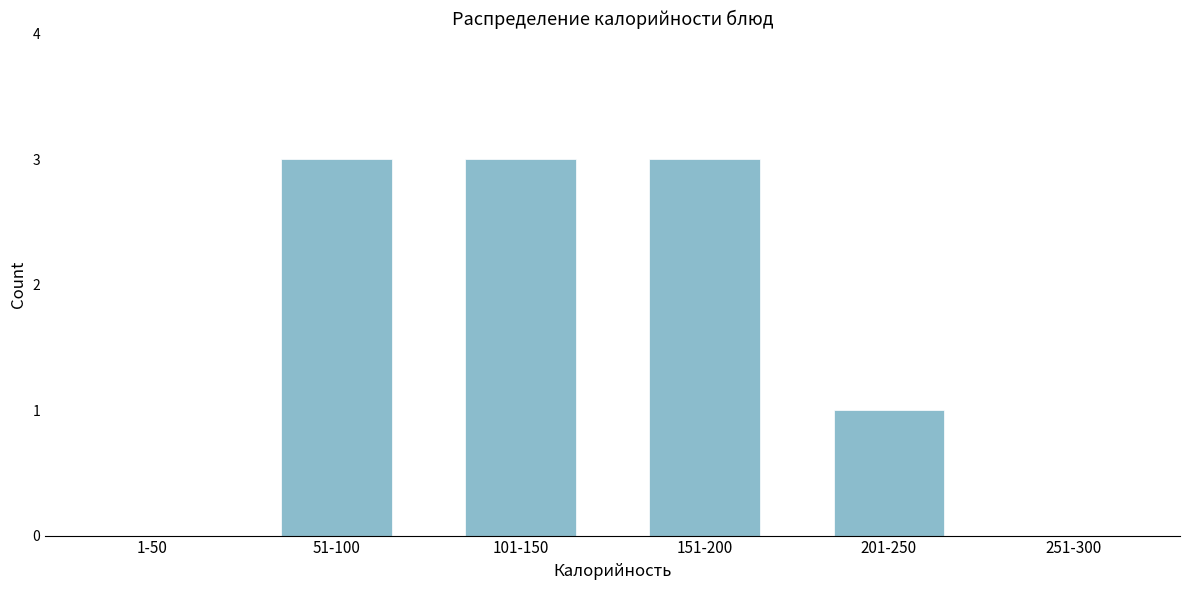

Reading left to right, what are all the values shown in this chart?

1-50=0	51-100=3	101-150=3	151-200=3	201-250=1	251-300=0